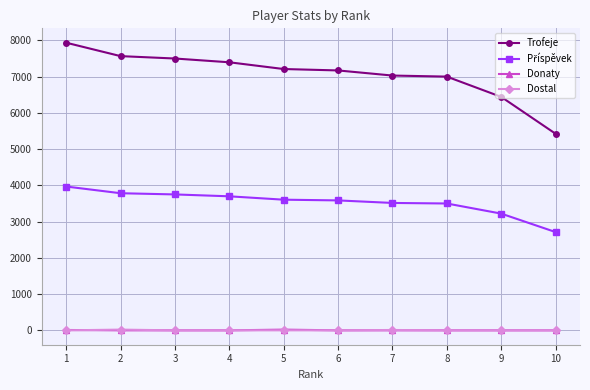

What is the maximum value shown in the chart?

7936